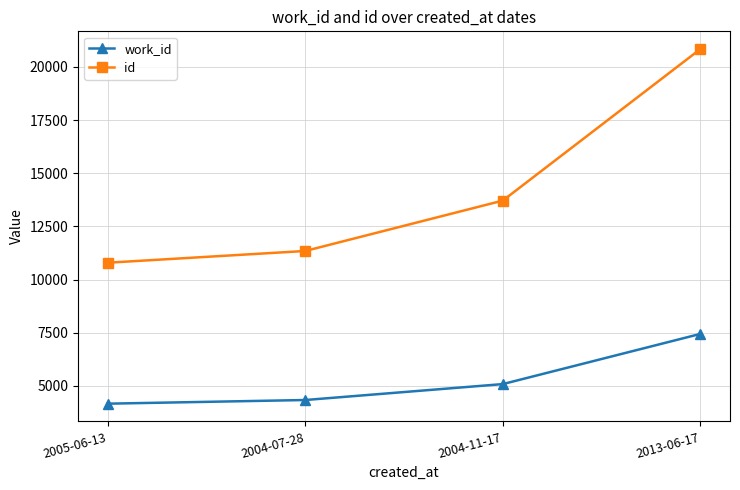

What is the sum of the work_id values at 2004-11-17 and 2005-06-13?

9255